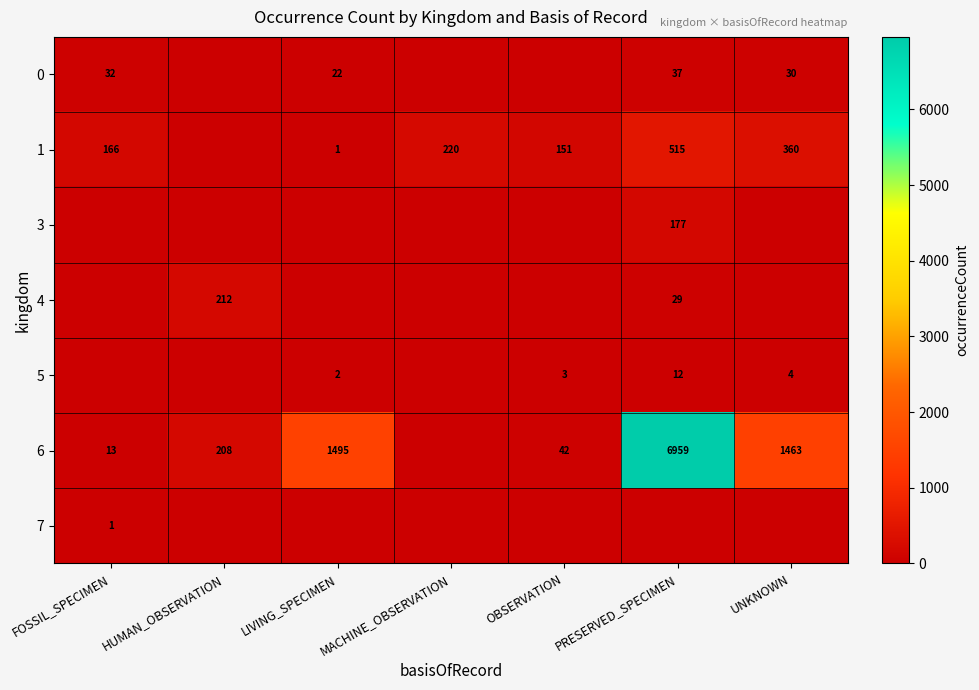

The 1 series shows 151 at OBSERVATION. True or false?

True